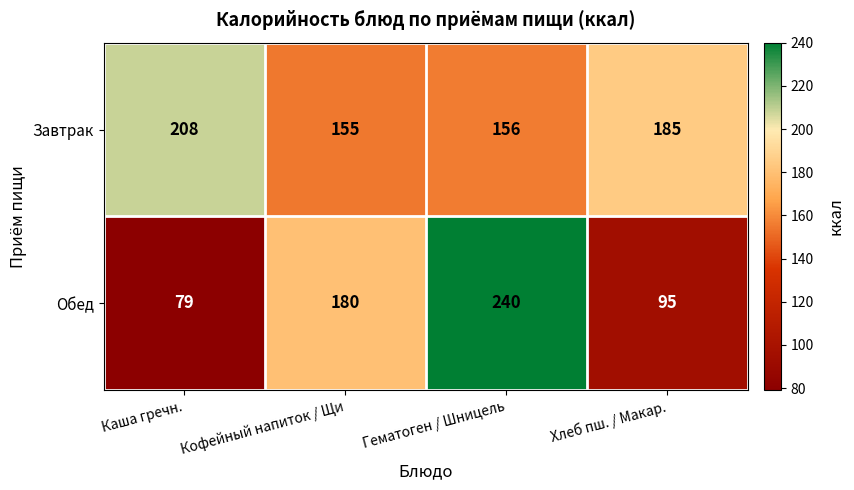

Rank the series at Гематоген / Шницель from highest to lowest value.

Обед, Завтрак